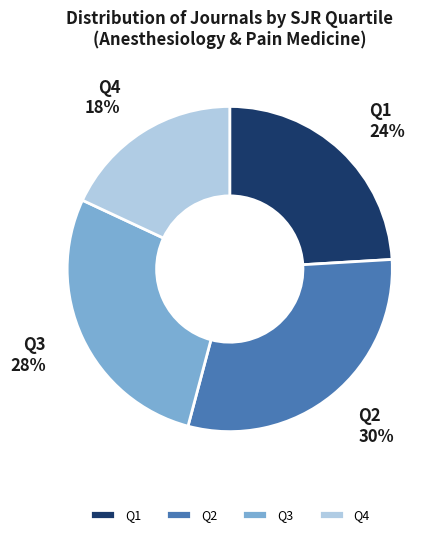

Is there a majority slice in this chart?

No